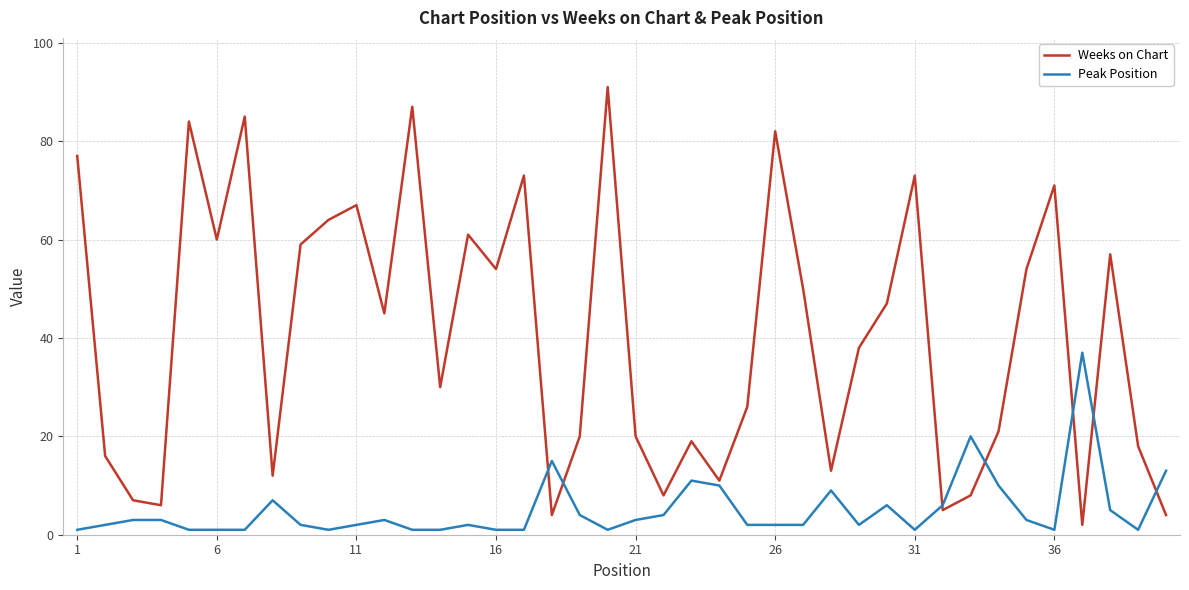

How many lines are shown in the chart?

2